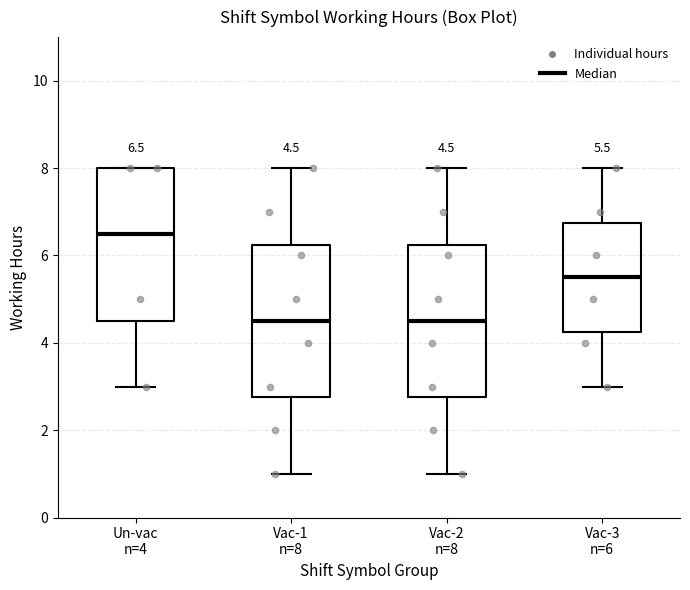

Which box has the highest median line?

Un-vac n=4